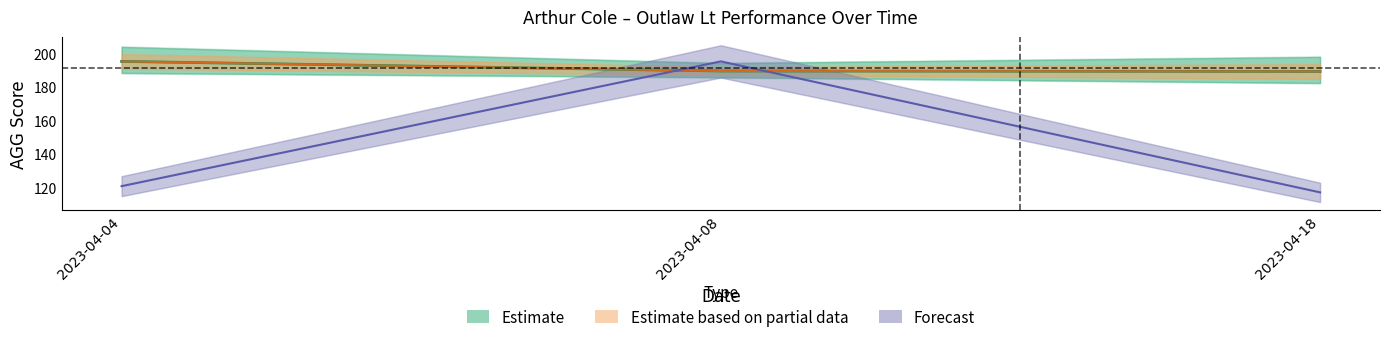

How many lines are shown in the chart?

3